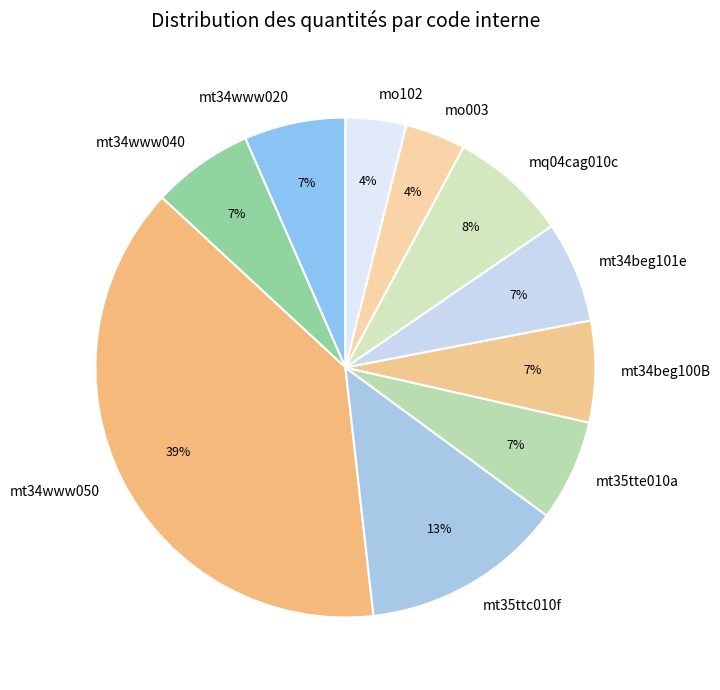

Between mt34www020 and mq04cag010c, which is larger?

mq04cag010c